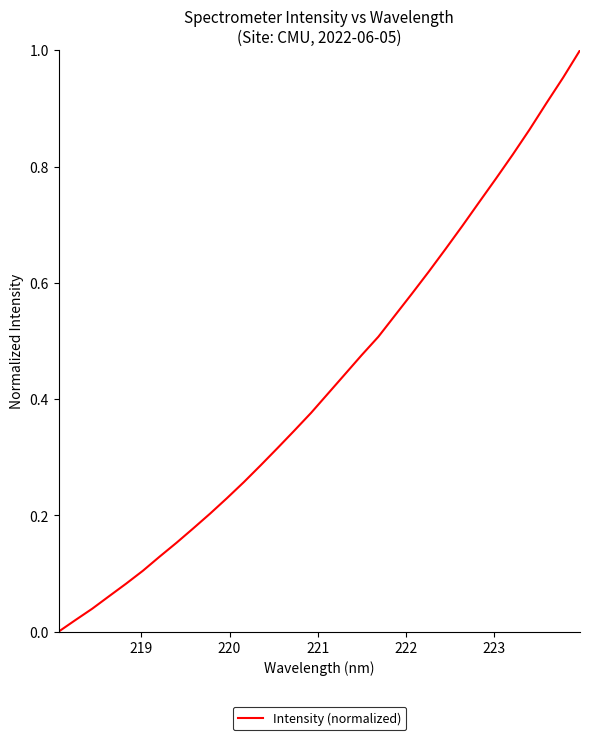

Count the number of categories in the chart.

32